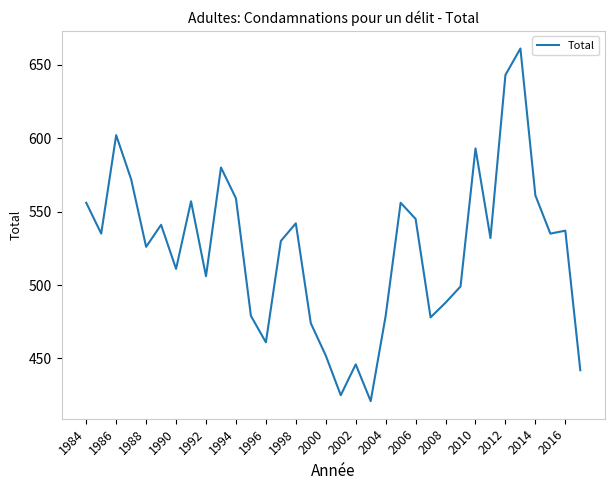

What is the difference between the maximum and minimum values?

240